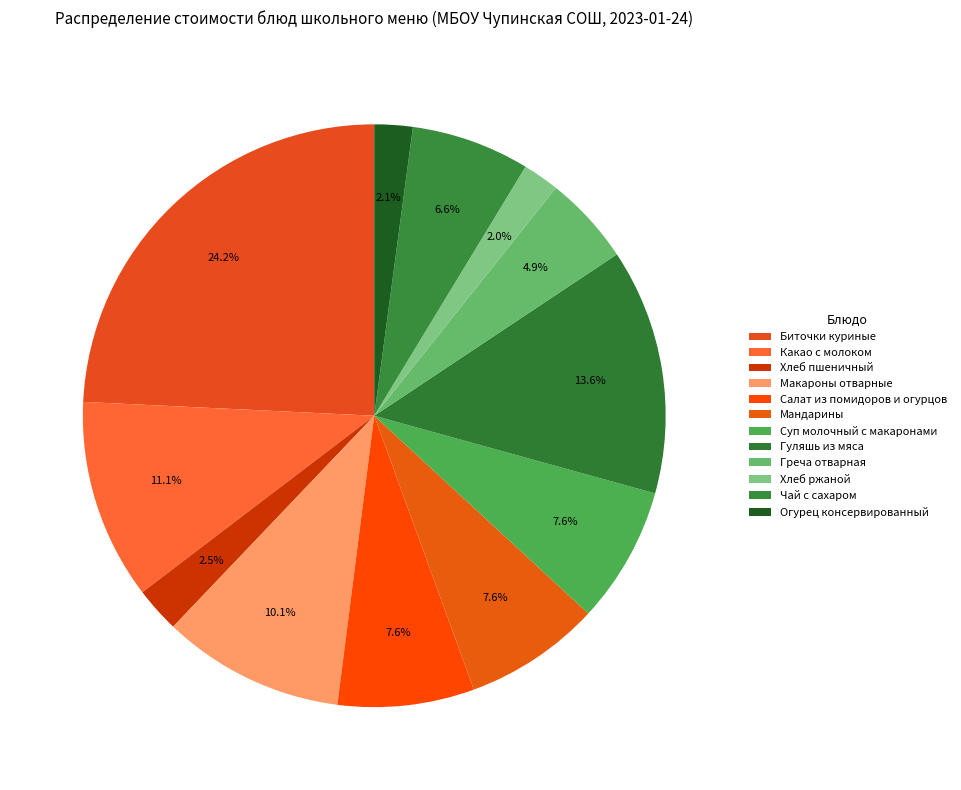

What is the smallest slice in the pie chart?

Хлеб ржаной